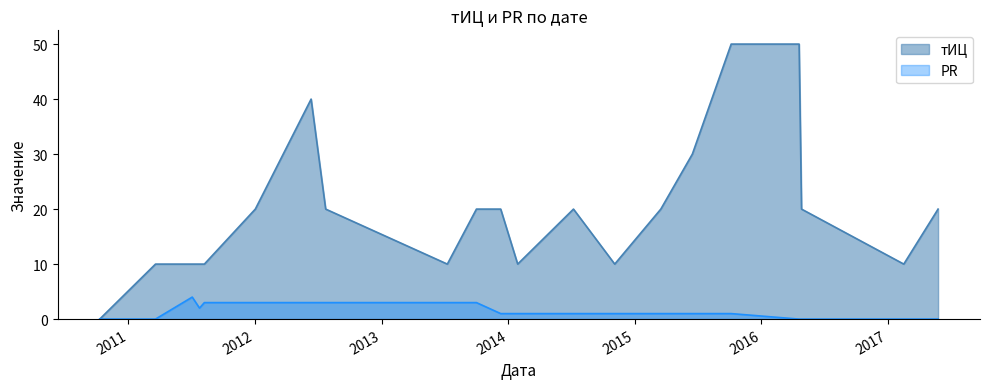

List the series in order of their peak value, highest first.

тИЦ, PR